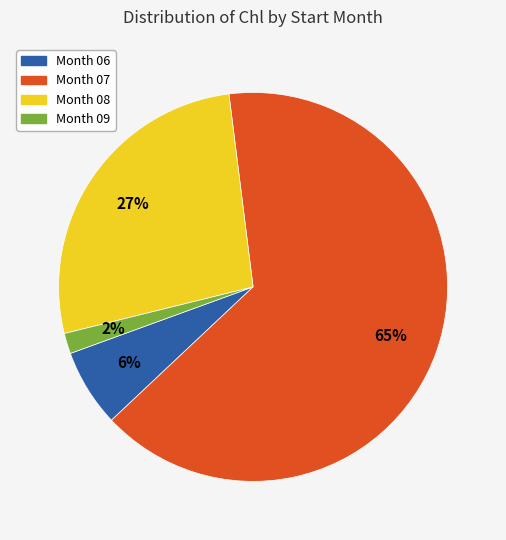

To the nearest percent, what portion does Month 07 represent?

65%